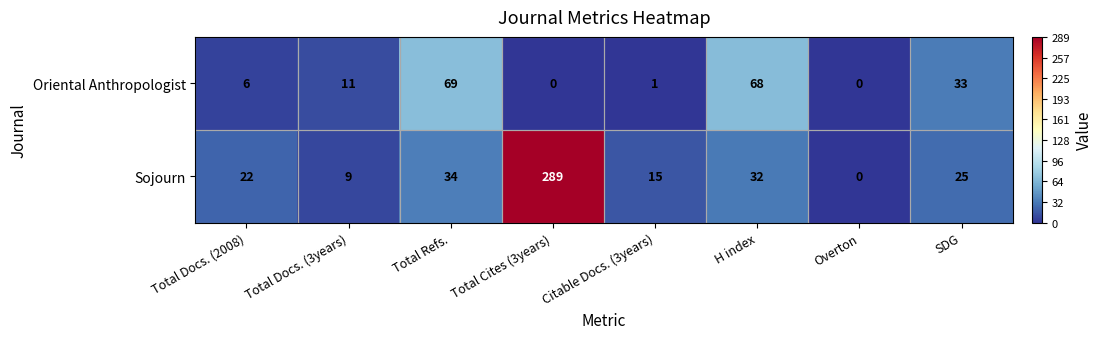

At which category is the sum across all series the highest?

Total Cites (3years)